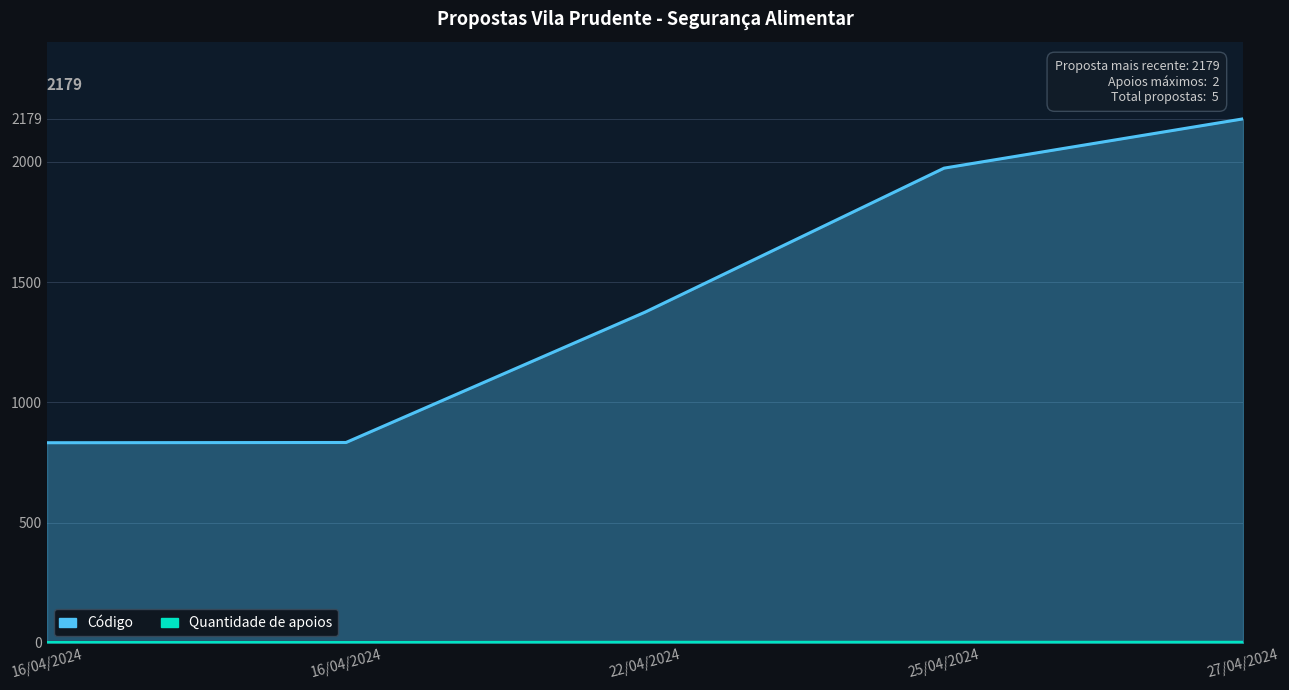

Which series has the widest spread of values?

Código